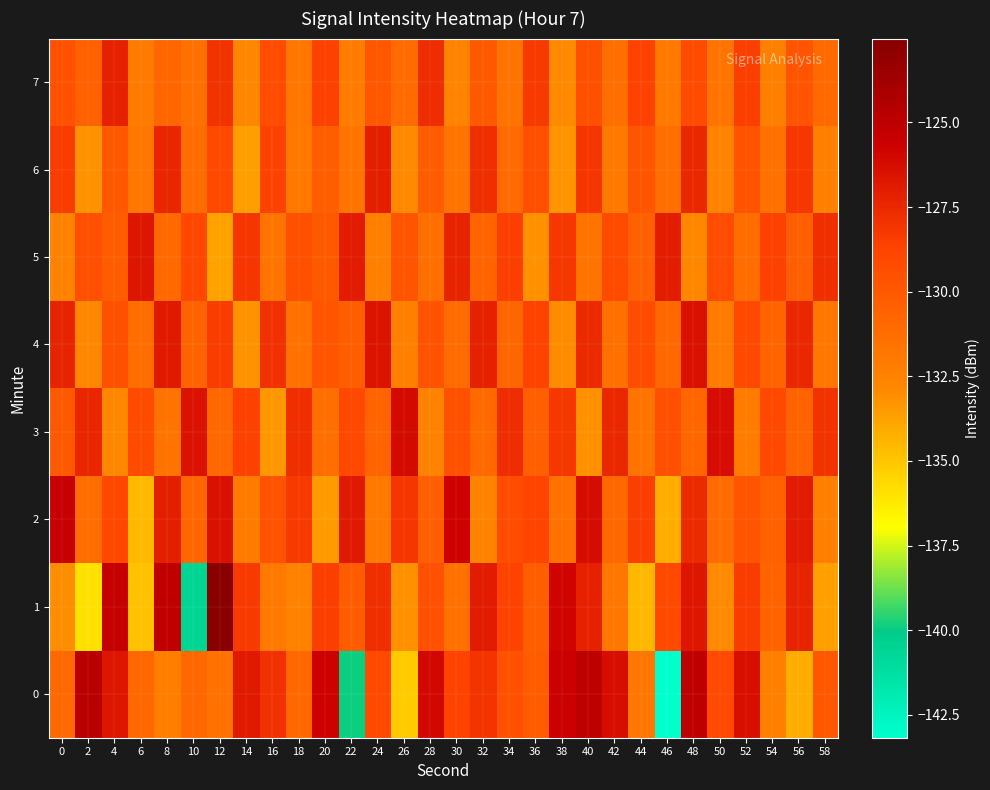

What is the difference between the highest and lowest values at 40?

8.1